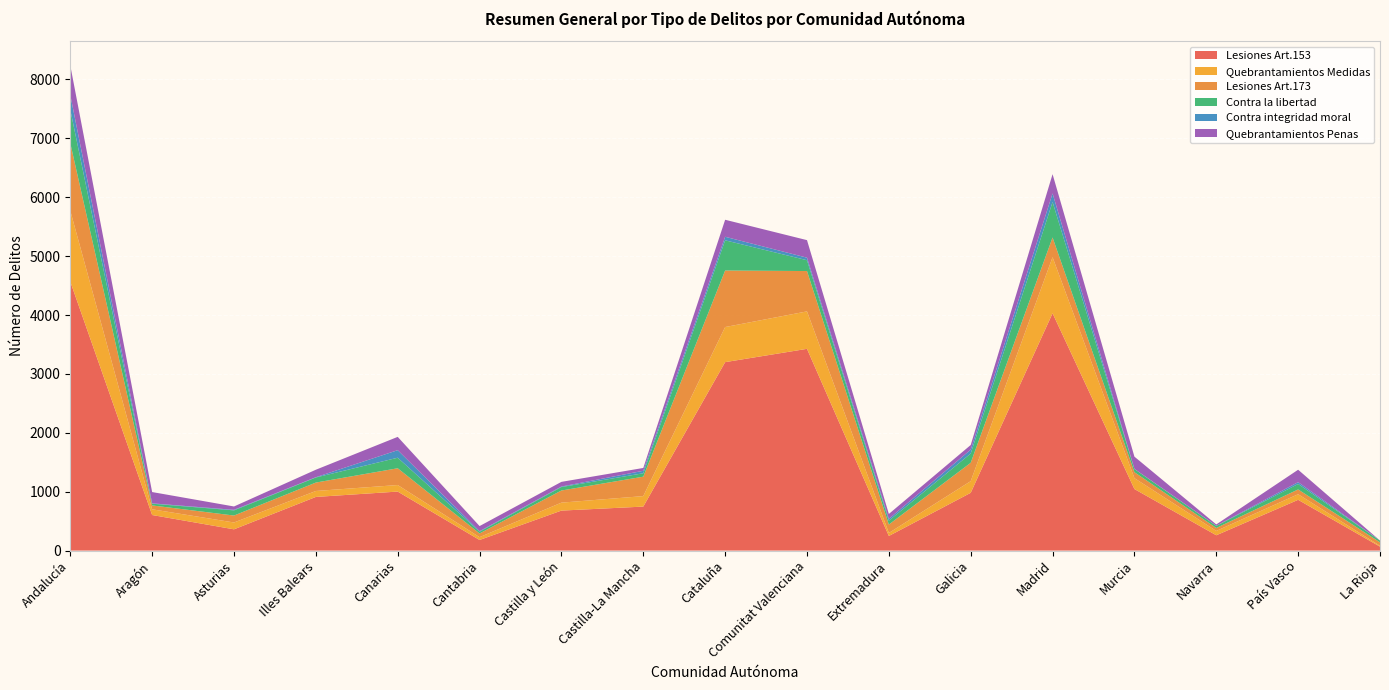

Reading right to left, what are all the values shown in this chart?

Lesiones Art.153: La Rioja=67	País Vasco=862	Navarra=260	Murcia=1045	Madrid=4030	Galicia=981	Extremadura=248	Comunitat Valenciana=3426	Cataluña=3200	Castilla-La Mancha=747	Castilla y León=679	Cantabria=180	Canarias=1002	Illes Balears=911	Asturias=361	Aragón=604	Andalucía=4568
Quebrantamientos Medidas: La Rioja=14	País Vasco=95	Navarra=74	Murcia=185	Madrid=952	Galicia=198	Extremadura=51	Comunitat Valenciana=636	Cataluña=596	Castilla-La Mancha=178	Castilla y León=135	Cantabria=48	Canarias=111	Illes Balears=101	Asturias=116	Aragón=97	Andalucía=1204
Lesiones Art.173: La Rioja=59	País Vasco=81	Navarra=50	Murcia=101	Madrid=335	Galicia=312	Extremadura=143	Comunitat Valenciana=685	Cataluña=960	Castilla-La Mancha=330	Castilla y León=206	Cantabria=63	Canarias=285	Illes Balears=143	Asturias=118	Aragón=66	Andalucía=1148
Contra la libertad: La Rioja=30	País Vasco=93	Navarra=35	Murcia=54	Madrid=602	Galicia=157	Extremadura=66	Comunitat Valenciana=184	Cataluña=513	Castilla-La Mancha=58	Castilla y León=59	Cantabria=29	Canarias=179	Illes Balears=86	Asturias=88	Aragón=29	Andalucía=567
Contra integridad moral: La Rioja=0	País Vasco=31	Navarra=3	Murcia=2	Madrid=146	Galicia=66	Extremadura=30	Comunitat Valenciana=43	Cataluña=60	Castilla-La Mancha=42	Castilla y León=9	Cantabria=10	Canarias=128	Illes Balears=5	Asturias=9	Aragón=6	Andalucía=251
Quebrantamientos Penas: La Rioja=0	País Vasco=211	Navarra=22	Murcia=208	Madrid=327	Galicia=79	Extremadura=84	Comunitat Valenciana=298	Cataluña=289	Castilla-La Mancha=48	Castilla y León=79	Cantabria=86	Canarias=226	Illes Balears=127	Asturias=57	Aragón=192	Andalucía=501